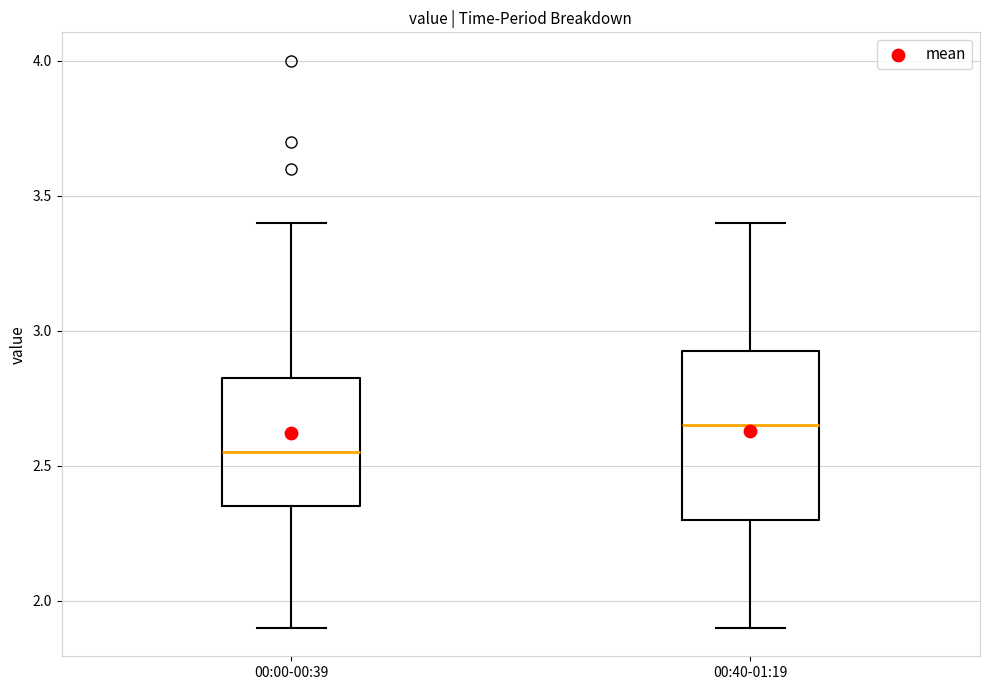

Where does the median line of the box for 00:40-01:19 sit on the y-axis? The values are not printed on the chart, so give them approximately, as read against the axis.

2.65